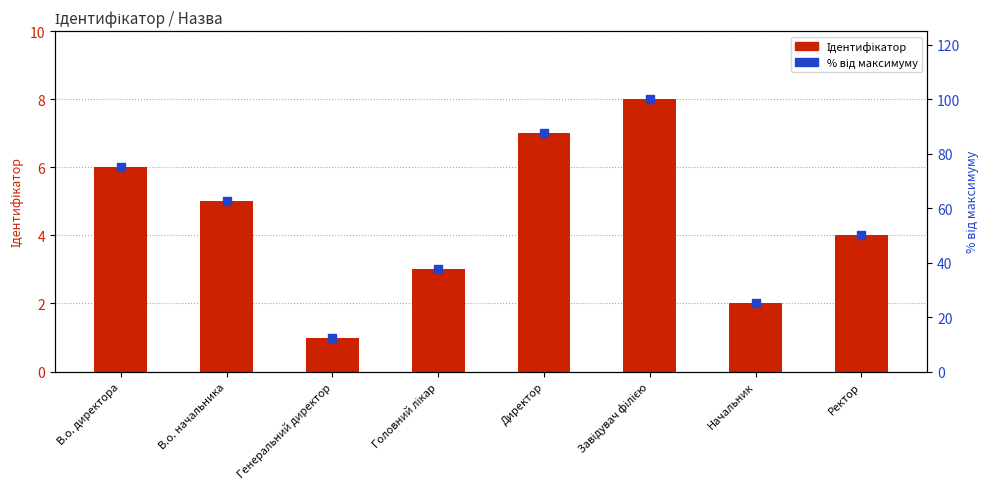

Which series reaches the maximum Y coordinate?

% від максимуму